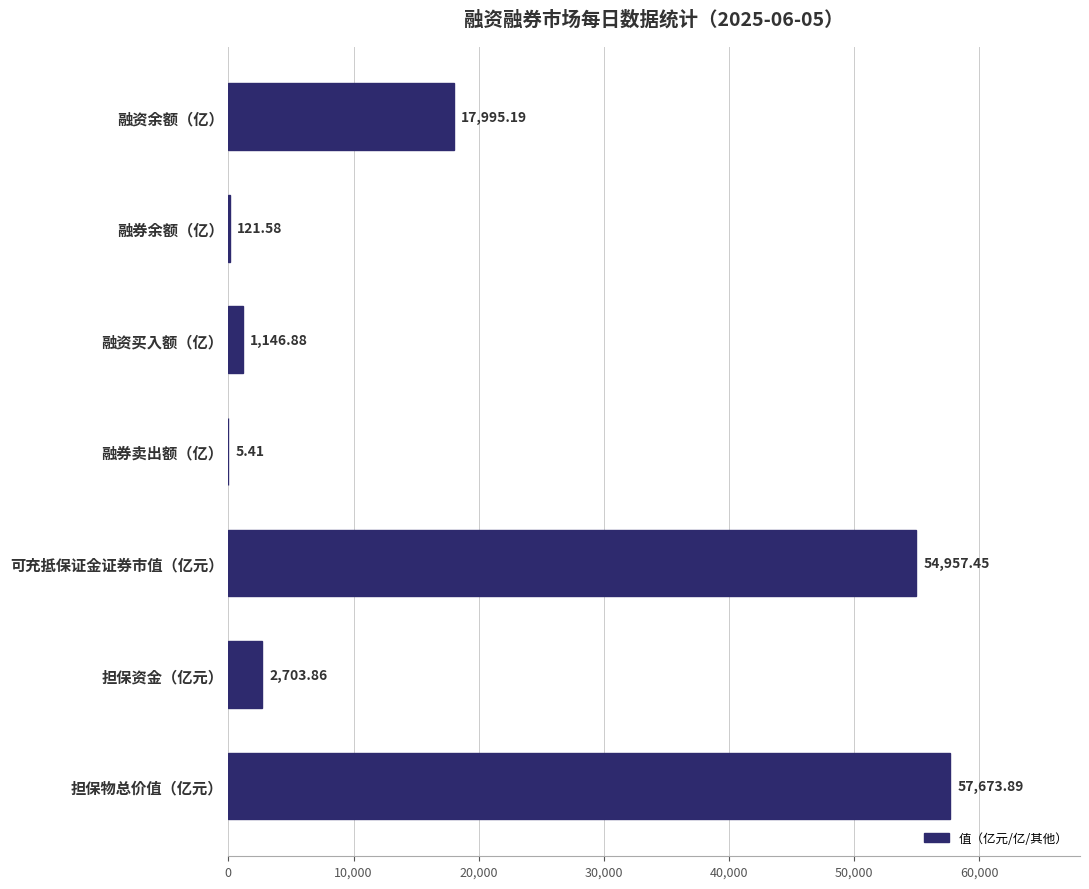

Which category has the highest value across all series?

担保物总价值（亿元）